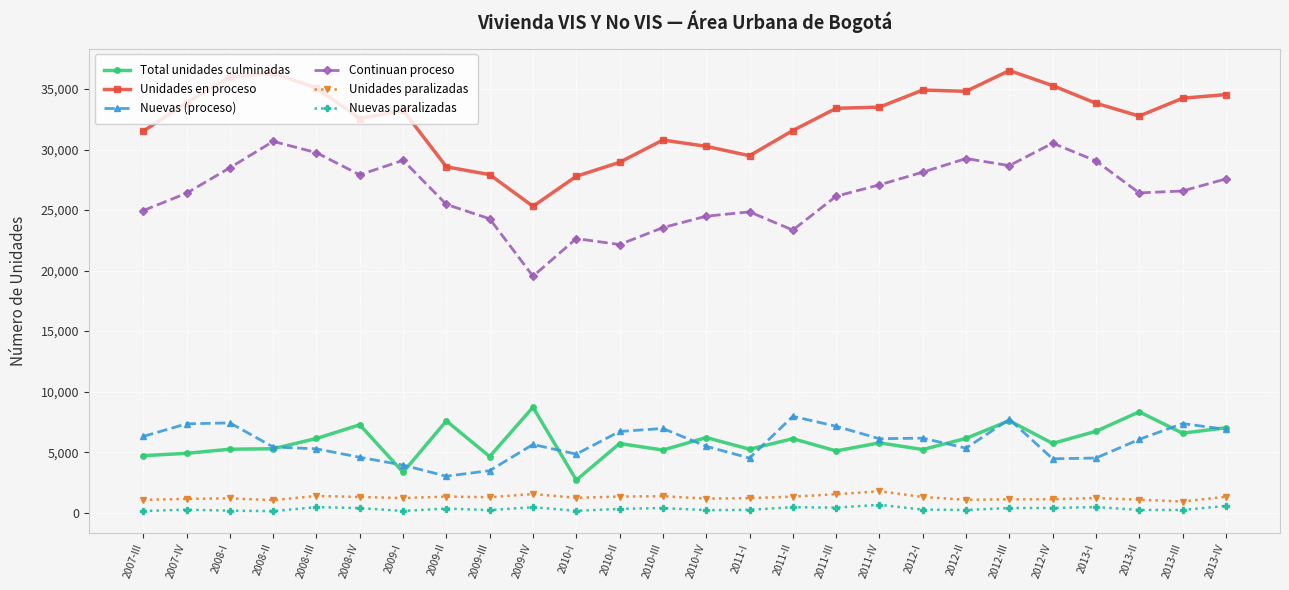

What is the total value across all series at 2012-II?

76830